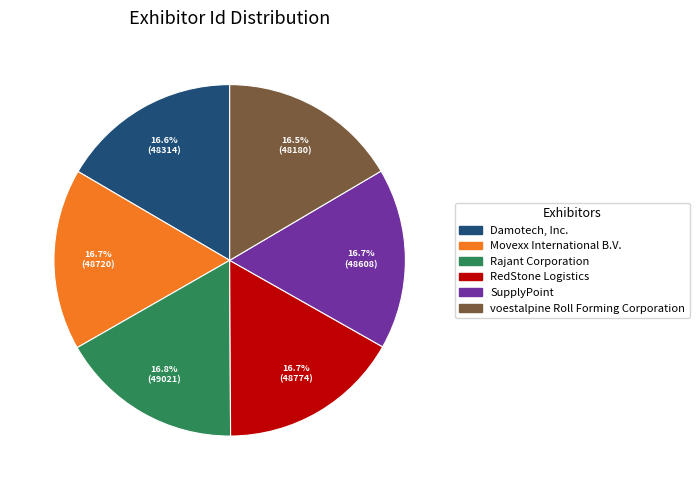

To the nearest percent, what percentage of the pie is Movexx International B.V.?

17%